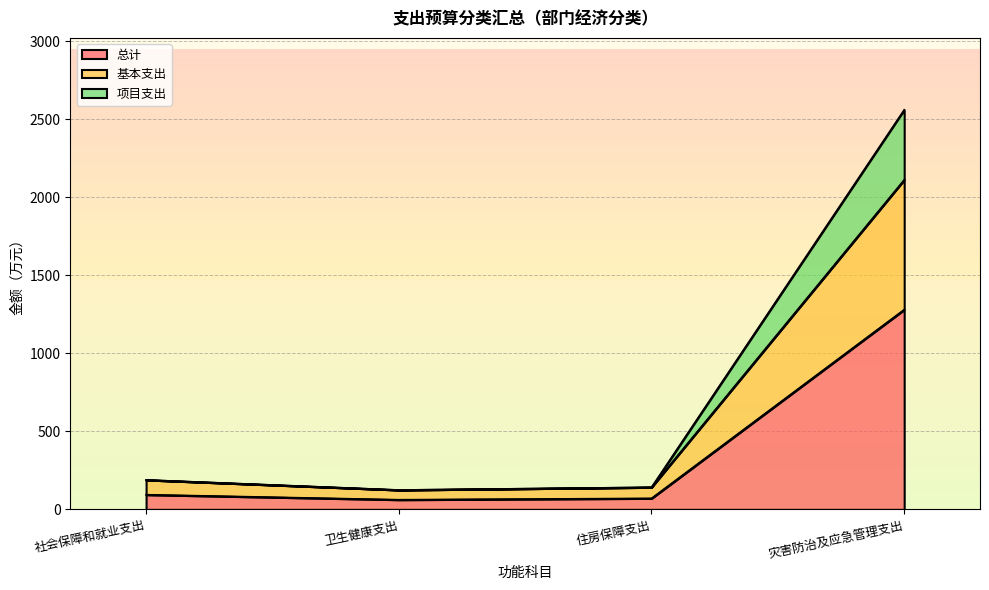

What value does the 总计 series have at 灾害防治及应急管理支出?

1280.7